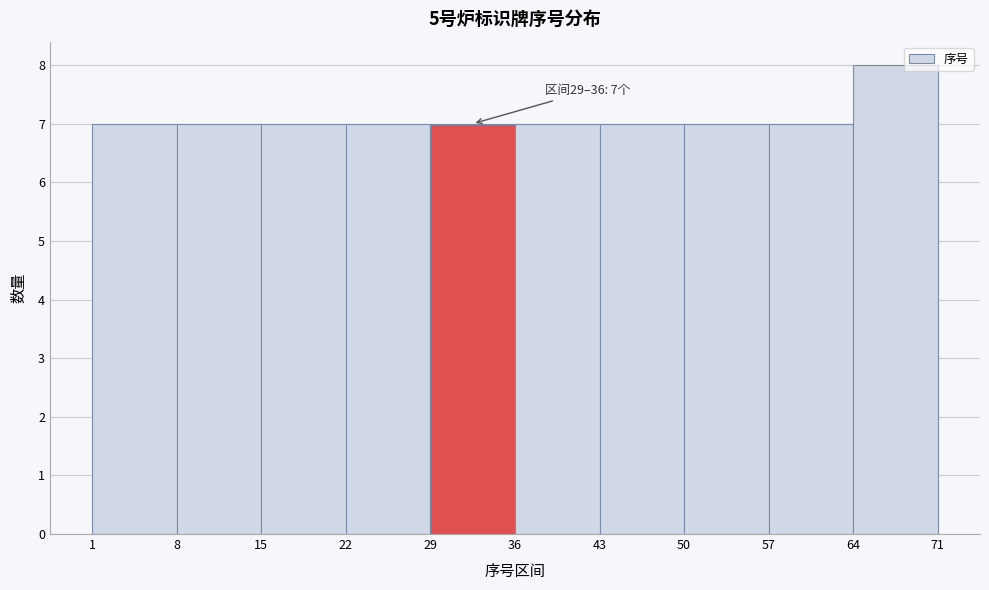

Which range on the x-axis has the tallest bar?

64 to 71